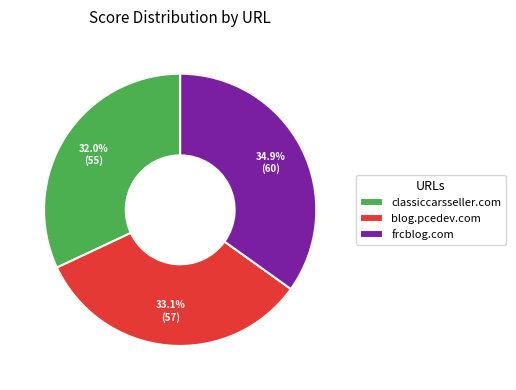

Is it true that blog.pcedev.com is 33% of the pie?

True